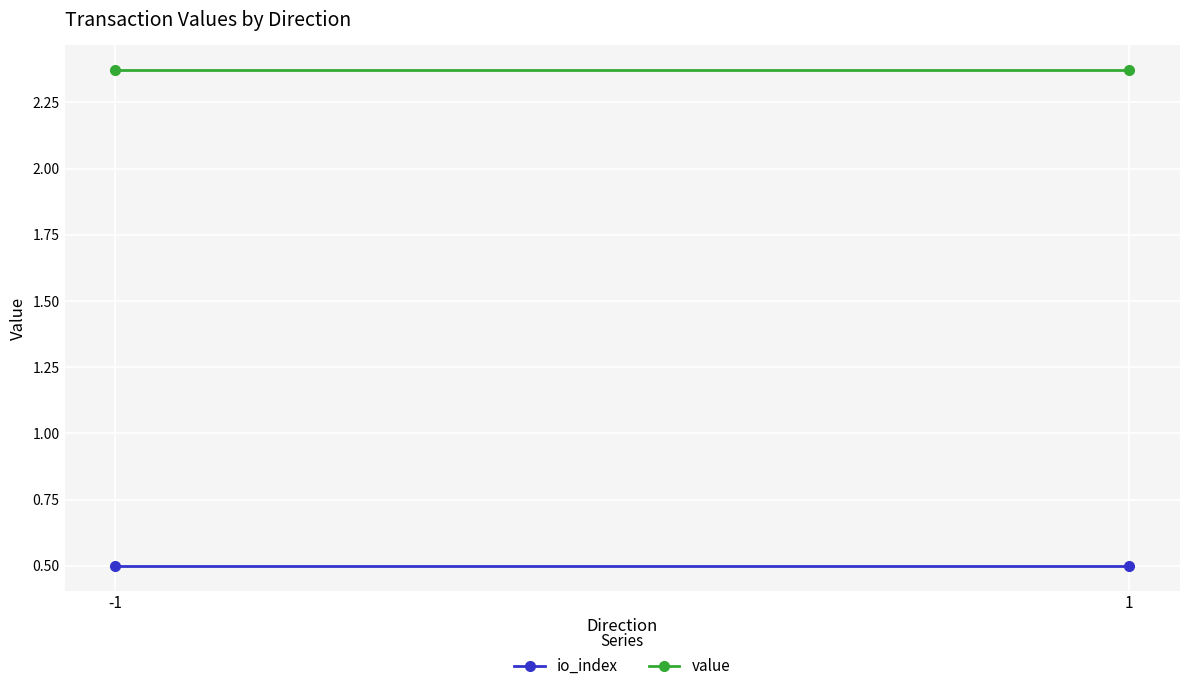

What is the approximate value of io_index at -1?

0.5